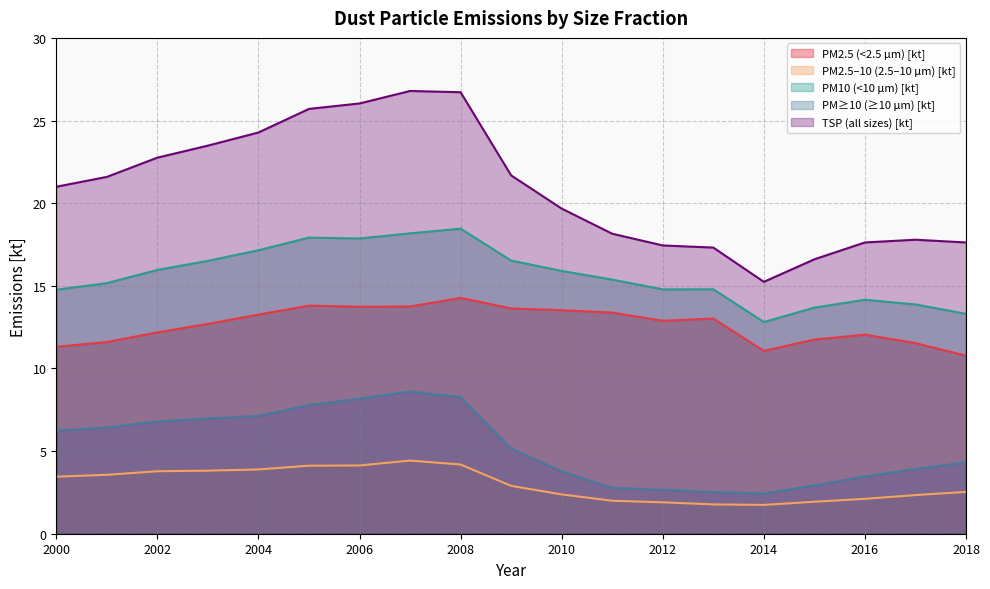

Which label corresponds to the smallest value in the chart?

2014